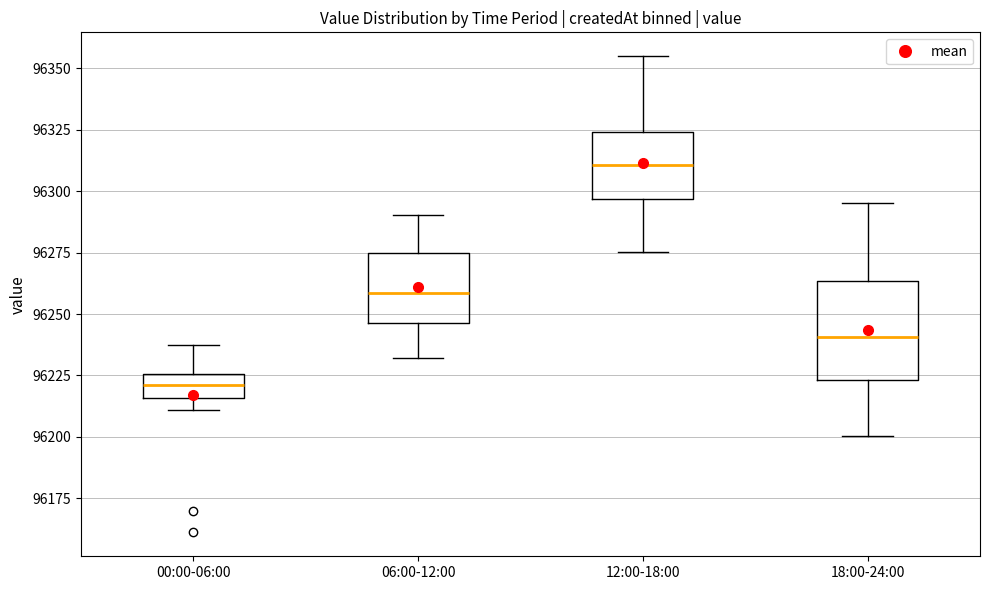

Reading left to right, transcribe this box plot: for each box, give where its median line is, the range the box spans, and where its two whiskers end, as read against the y-axis. The values are not printed on the chart, so give them approximately, as read against the axis.

00:00-06:00: median 96220, box 96215 to 96225, whiskers 96210 to 96235
06:00-12:00: median 96260, box 96245 to 96275, whiskers 96230 to 96290
12:00-18:00: median 96310, box 96295 to 96325, whiskers 96275 to 96355
18:00-24:00: median 96240, box 96225 to 96265, whiskers 96200 to 96295